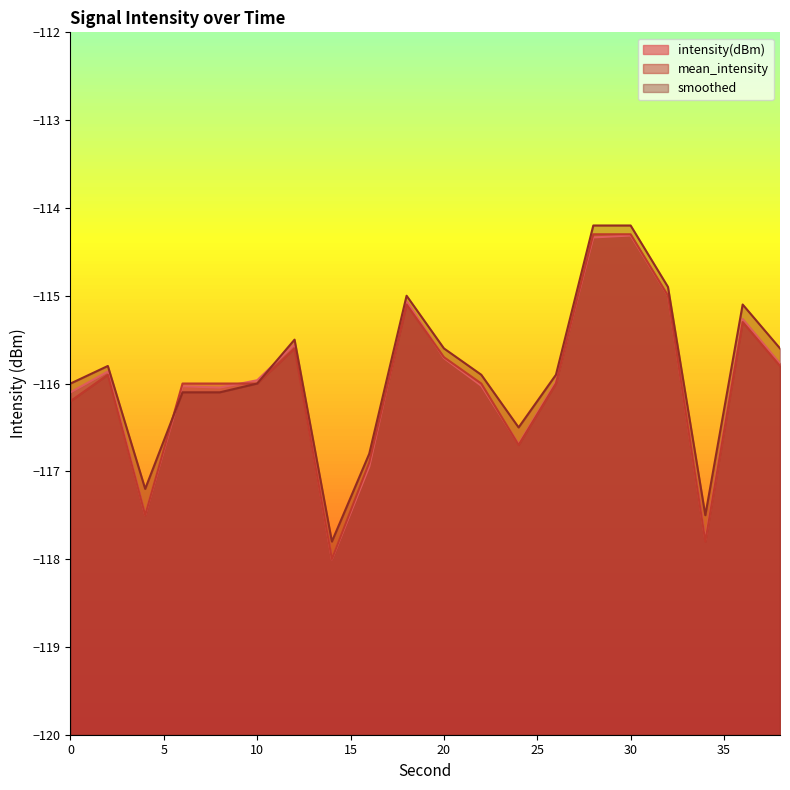

What is the smallest value displayed?

-118.0